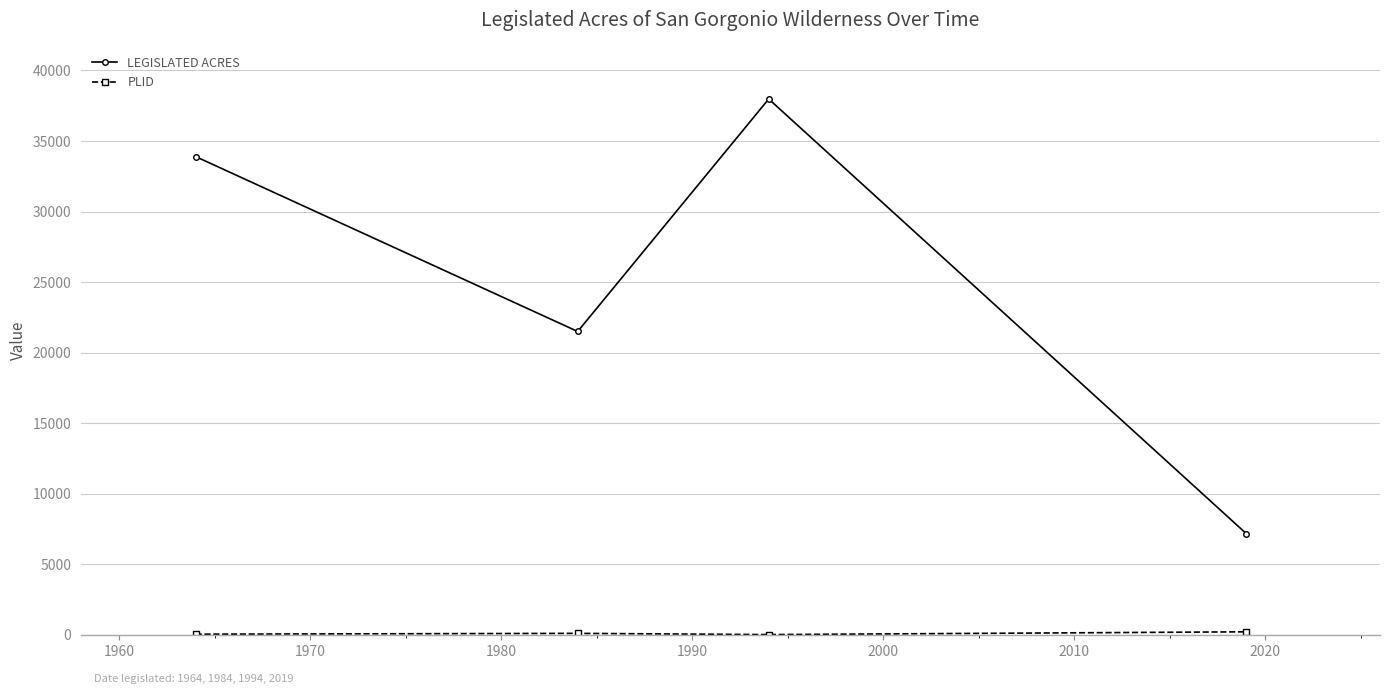

What is the maximum value shown in the chart?

37980